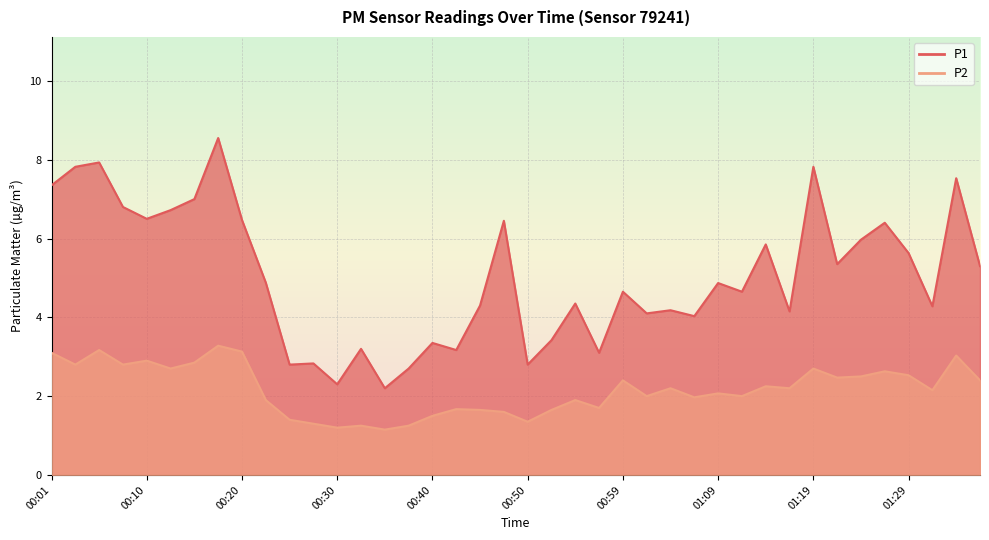

Which series has the largest total across all categories?

P1